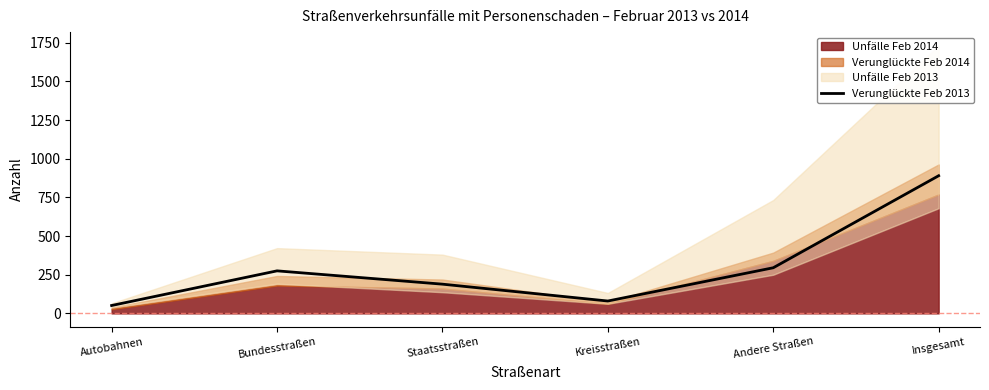

How many data points does each series have?

6